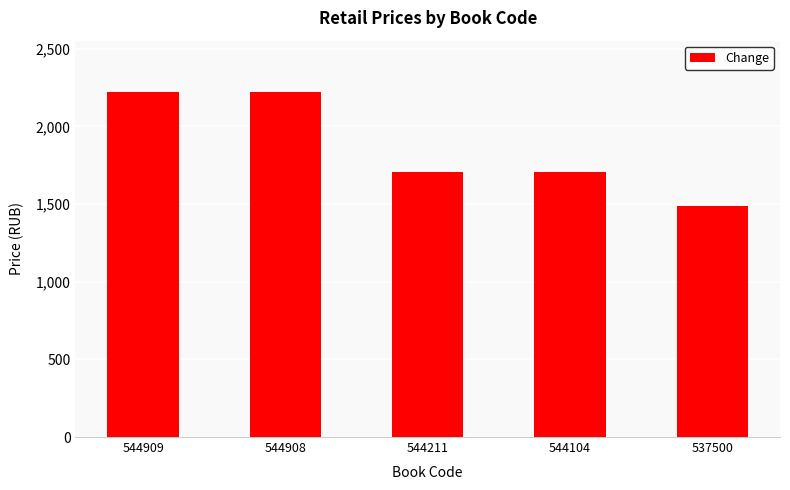

Which has a higher value, 544211 or 544908?

544908